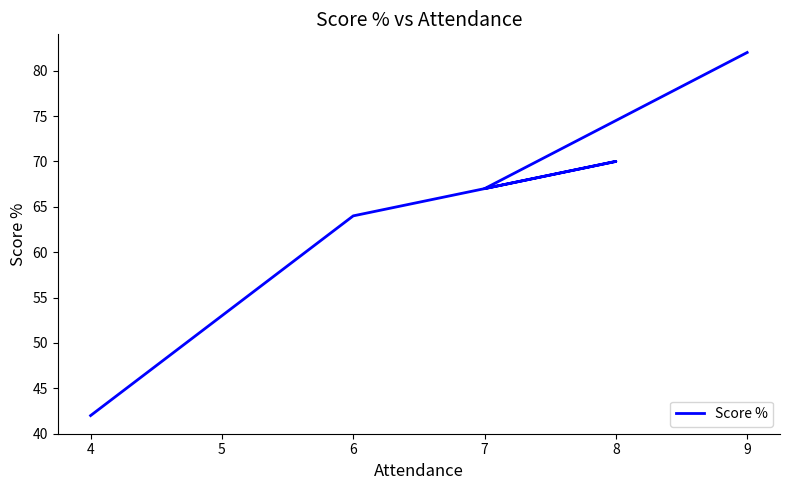

What is the maximum value shown in the chart?

82